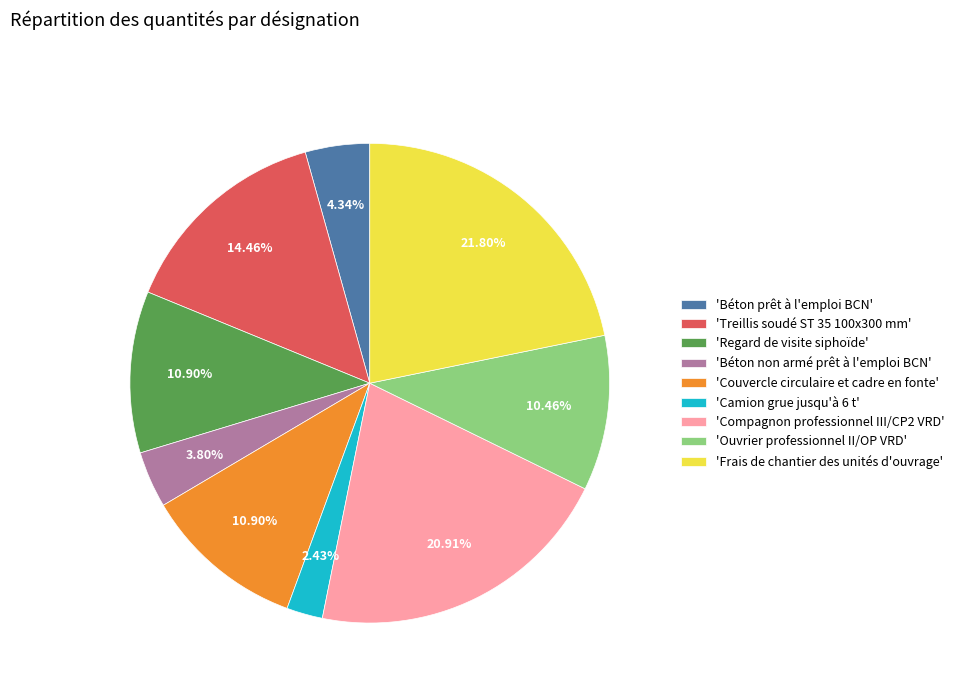

Combined, do 'Béton prêt à l'emploi BCN' and 'Compagnon professionnel III/CP2 VRD' account for over 50%?

No